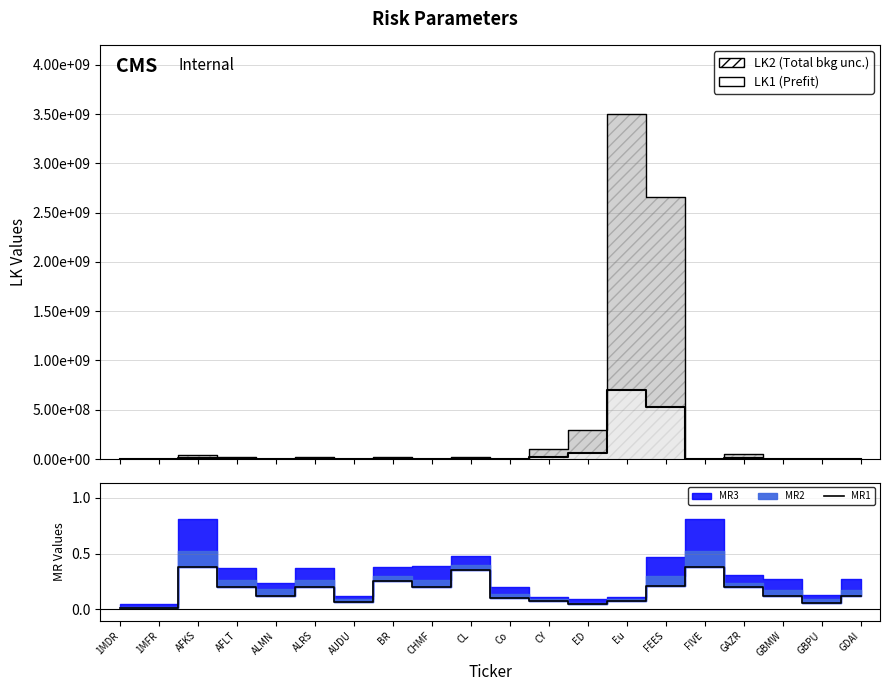

How many categories are shown in the chart?

20